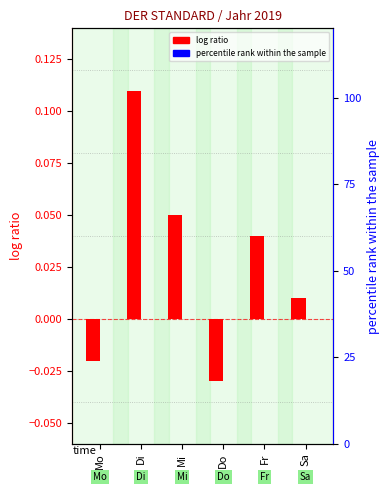

What is the greatest value displayed?

0.1